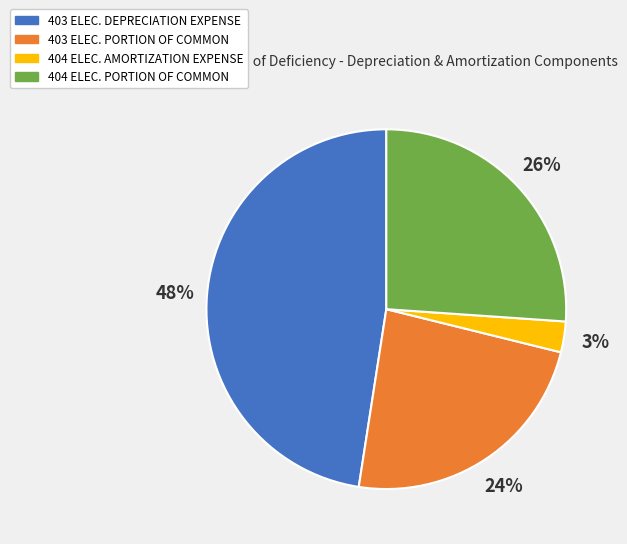

The 404 ELEC. AMORTIZATION EXPENSE slice represents 3% of the pie. True or false?

True